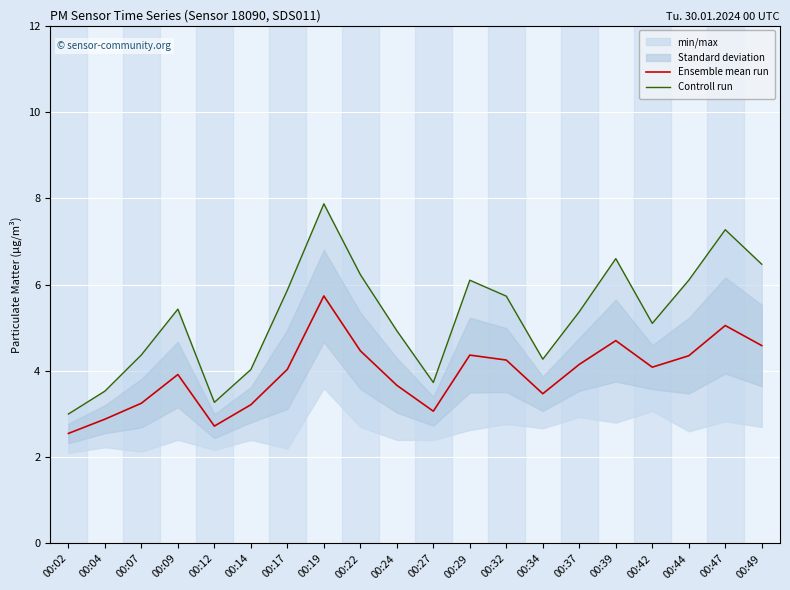

Reading right to left, what are all the values shown in this chart?

Ensemble mean run: 4.6	5.0	4.3	4.1	4.7	4.2	3.5	4.2	4.4	3.1	3.7	4.5	5.7	4.0	3.2	2.7	3.9	3.2	2.9	2.5
Controll run: 6.5	7.3	6.1	5.1	6.6	5.4	4.3	5.7	6.1	3.7	4.9	6.2	7.9	5.9	4.0	3.3	5.4	4.4	3.5	3.0